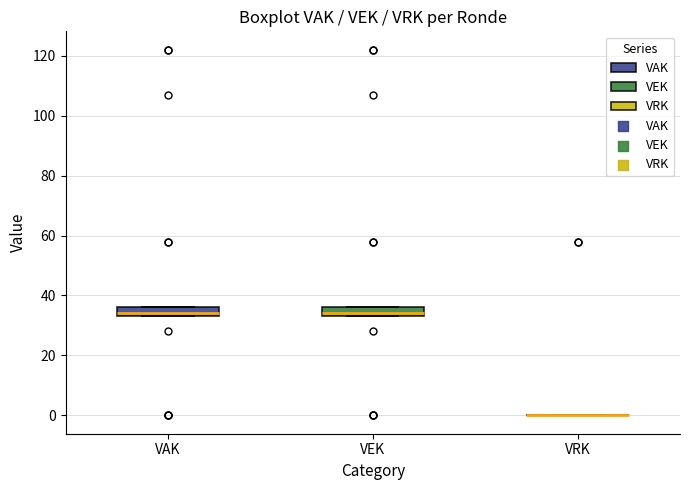

Reading left to right, transcribe this box plot: for each box, give where its median line is, the range the box spans, and where its two whiskers end, as read against the y-axis. The values are not printed on the chart, so give them approximately, as read against the axis.

VAK: median 34 (just above the box's lower edge), box 34 to 36, whiskers 34 to 36
VEK: median 34 (just above the box's lower edge), box 34 to 36, whiskers 34 to 36
VRK: box collapsed to a line at 0, whiskers 0 to 0